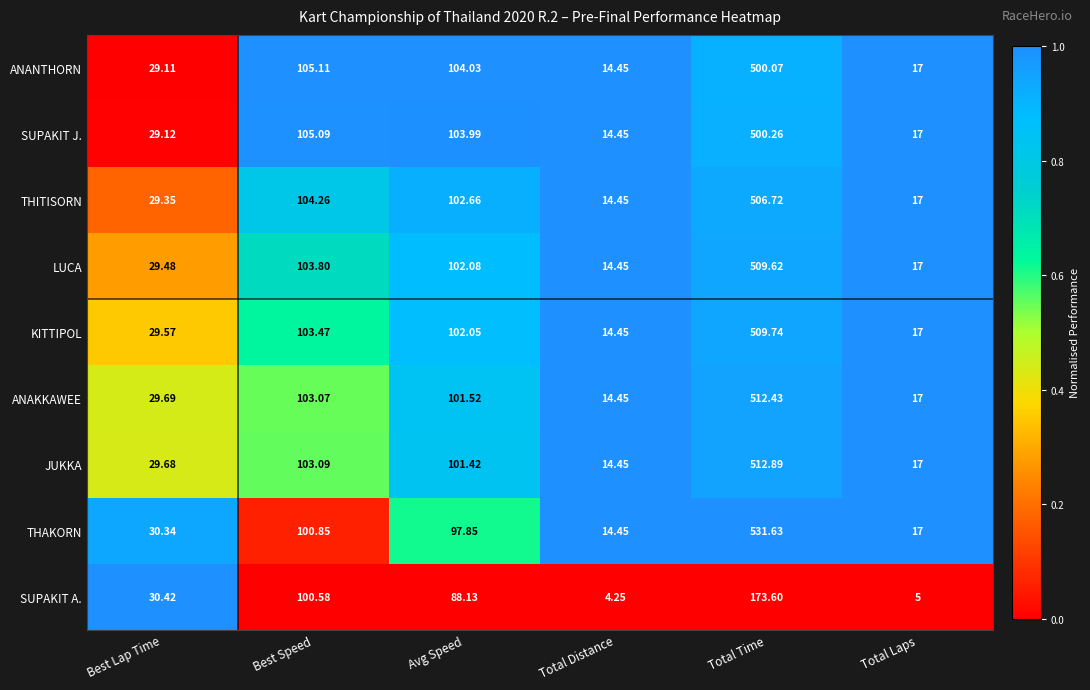

At which category does the chart reach its minimum across all series?

Total Distance